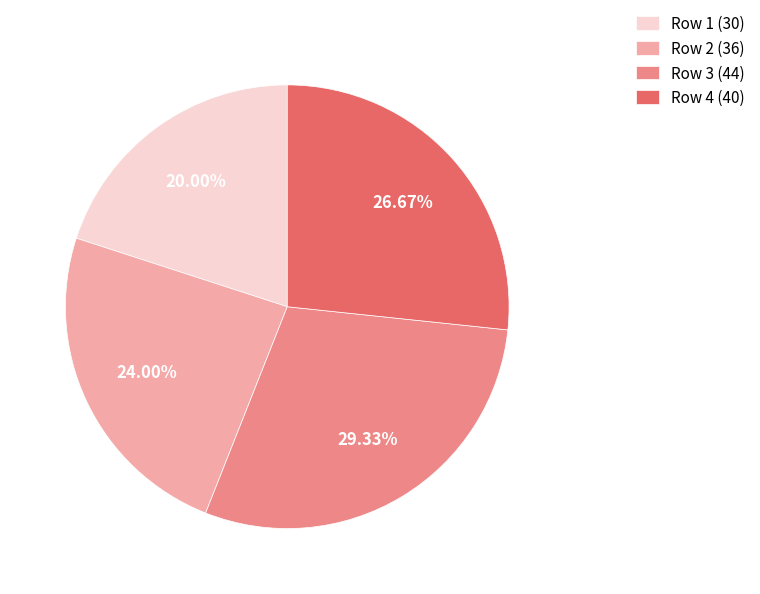

Does Row 1 (30) represent more than half of the total?

No